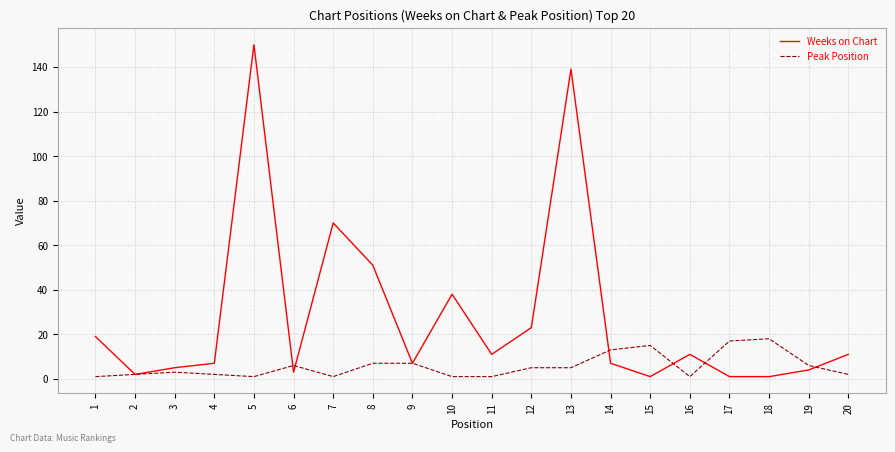

Does the chart have visible grid lines?

Yes